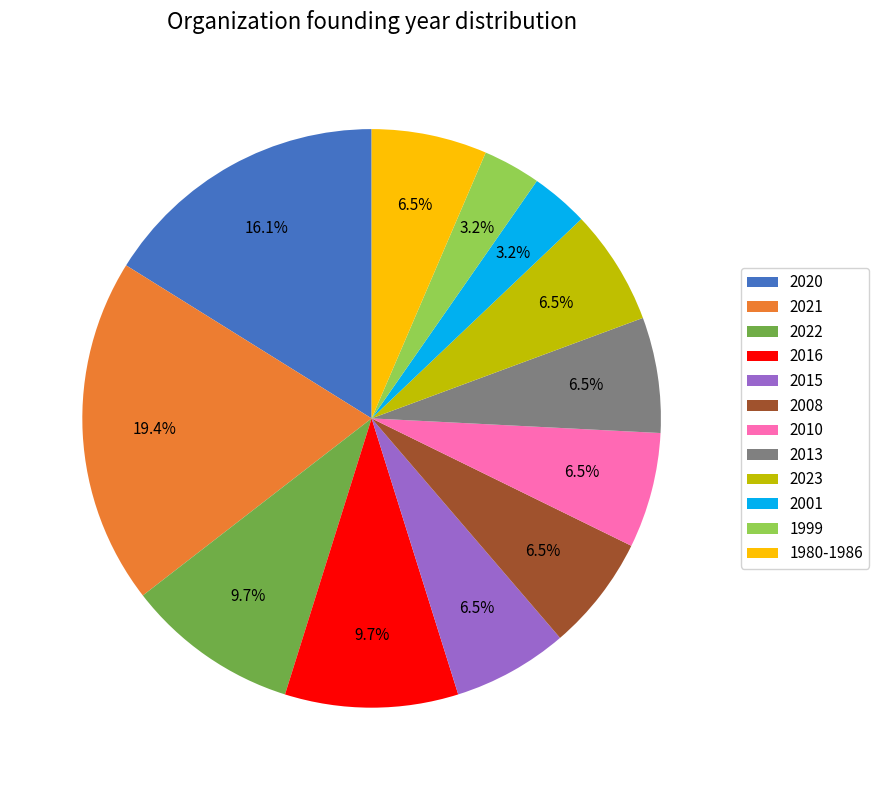

Is the sum of 2015 and 1980-1986 greater than half?

No